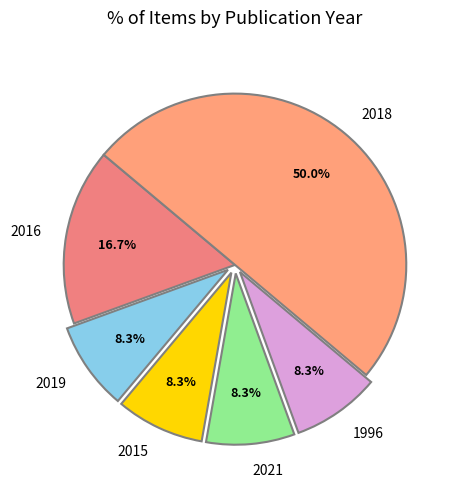

Between 2018 and 2015, which is larger?

2018